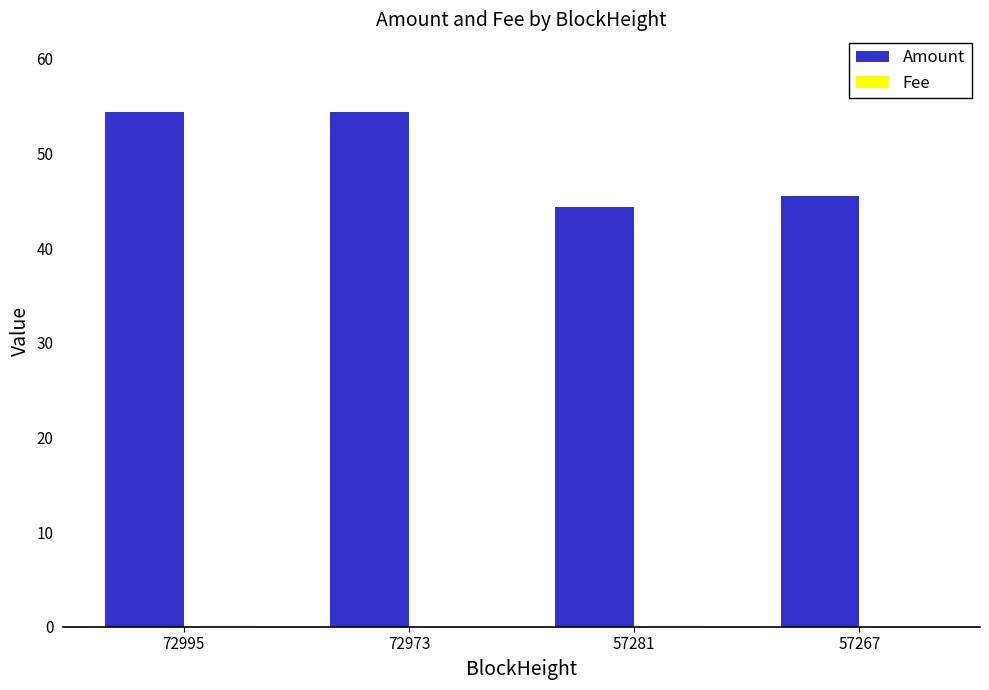

Which series has the largest range (max minus min)?

Amount